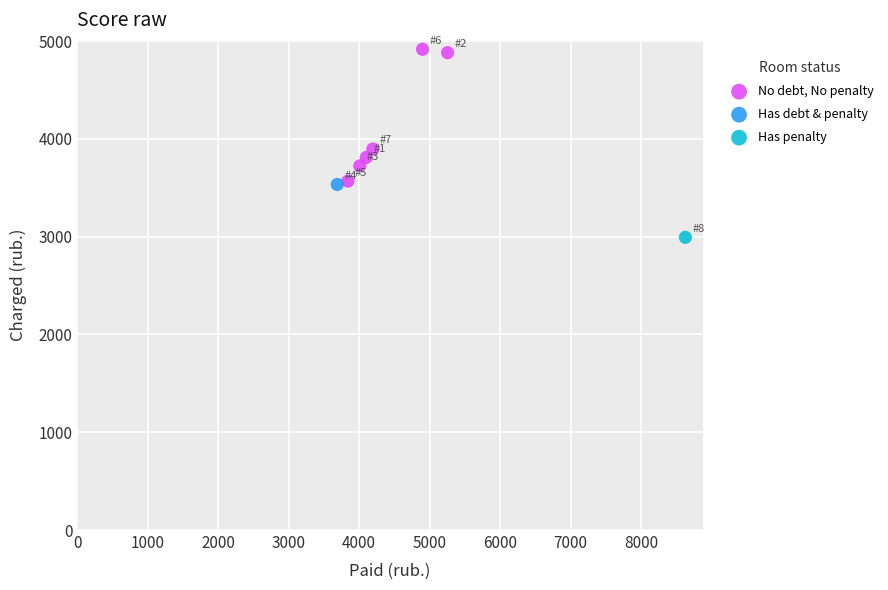

What are all the series names shown in the legend?

No debt, No penalty, Has debt & penalty, Has penalty